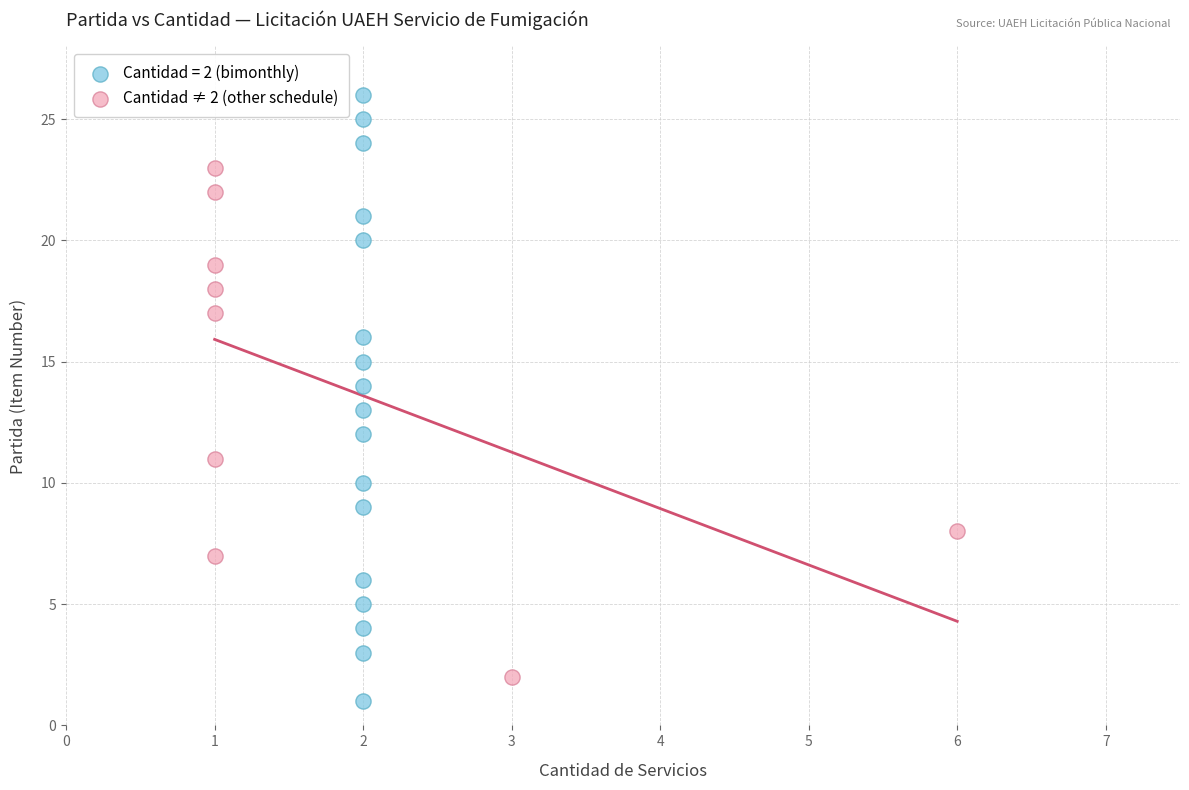

Which series has the widest spread of Y values?

Cantidad = 2 (bimonthly)